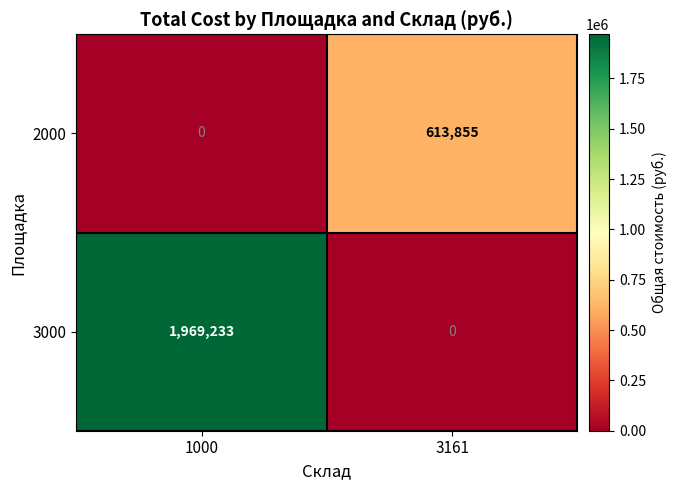

What is the sum of all 3000 values?

1969233